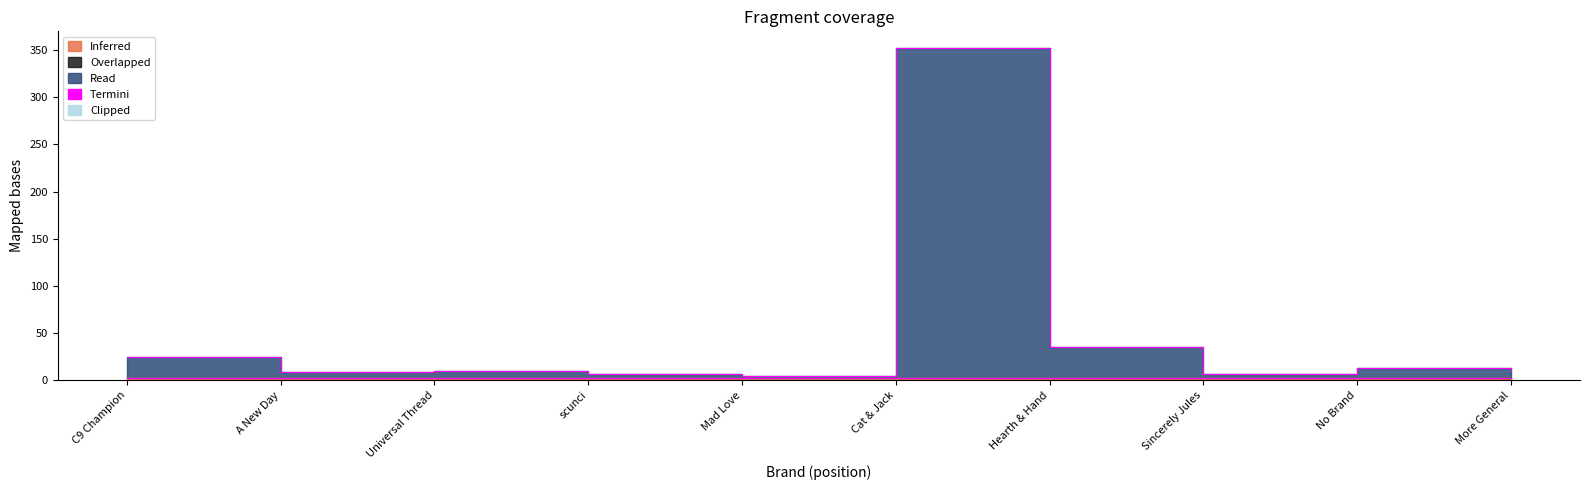

How many points are lower than both their immediate neighbors (excluding endpoints)?

3